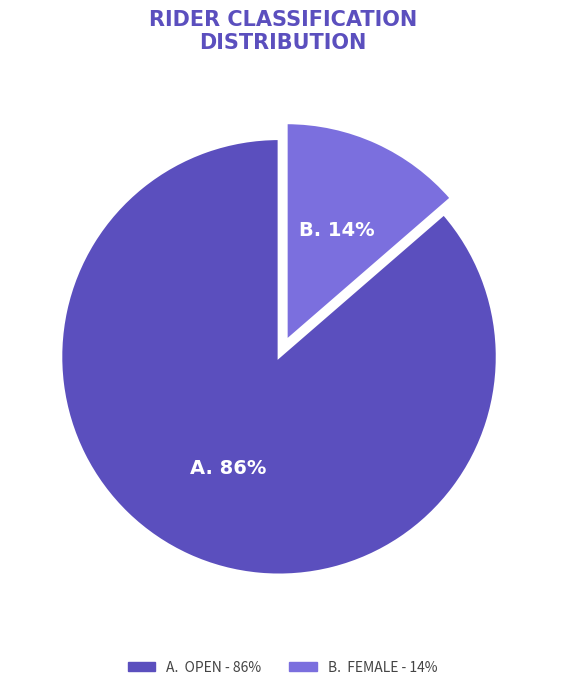

Is there any slice that represents more than half of the pie?

Yes